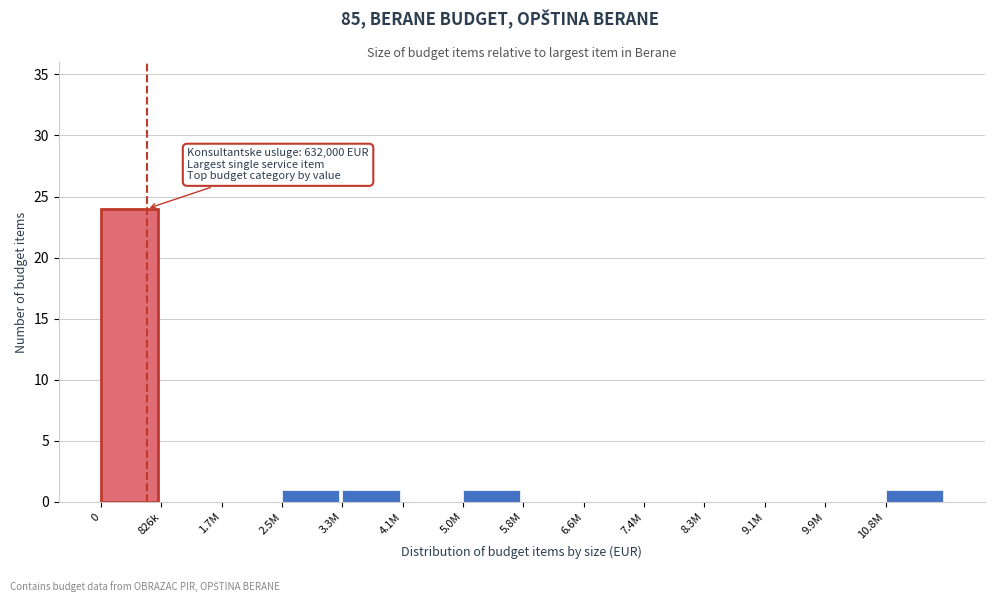

Reading left to right, list all the values displayed in this chart.

0=24	826k=0	1.7M=0	2.5M=1	3.3M=1	4.1M=0	5.0M=1	5.8M=0	6.6M=0	7.4M=0	8.3M=0	9.1M=0	9.9M=0	10.8M=1